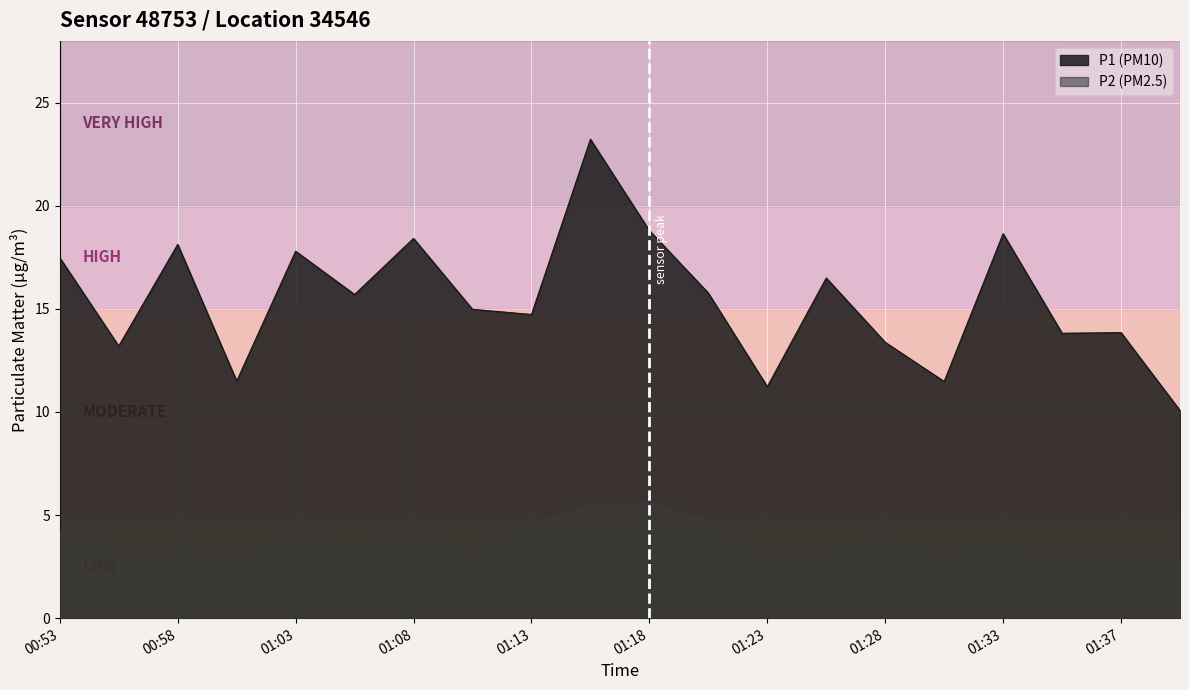

True or false: P1 and P2 cross at least once.

False